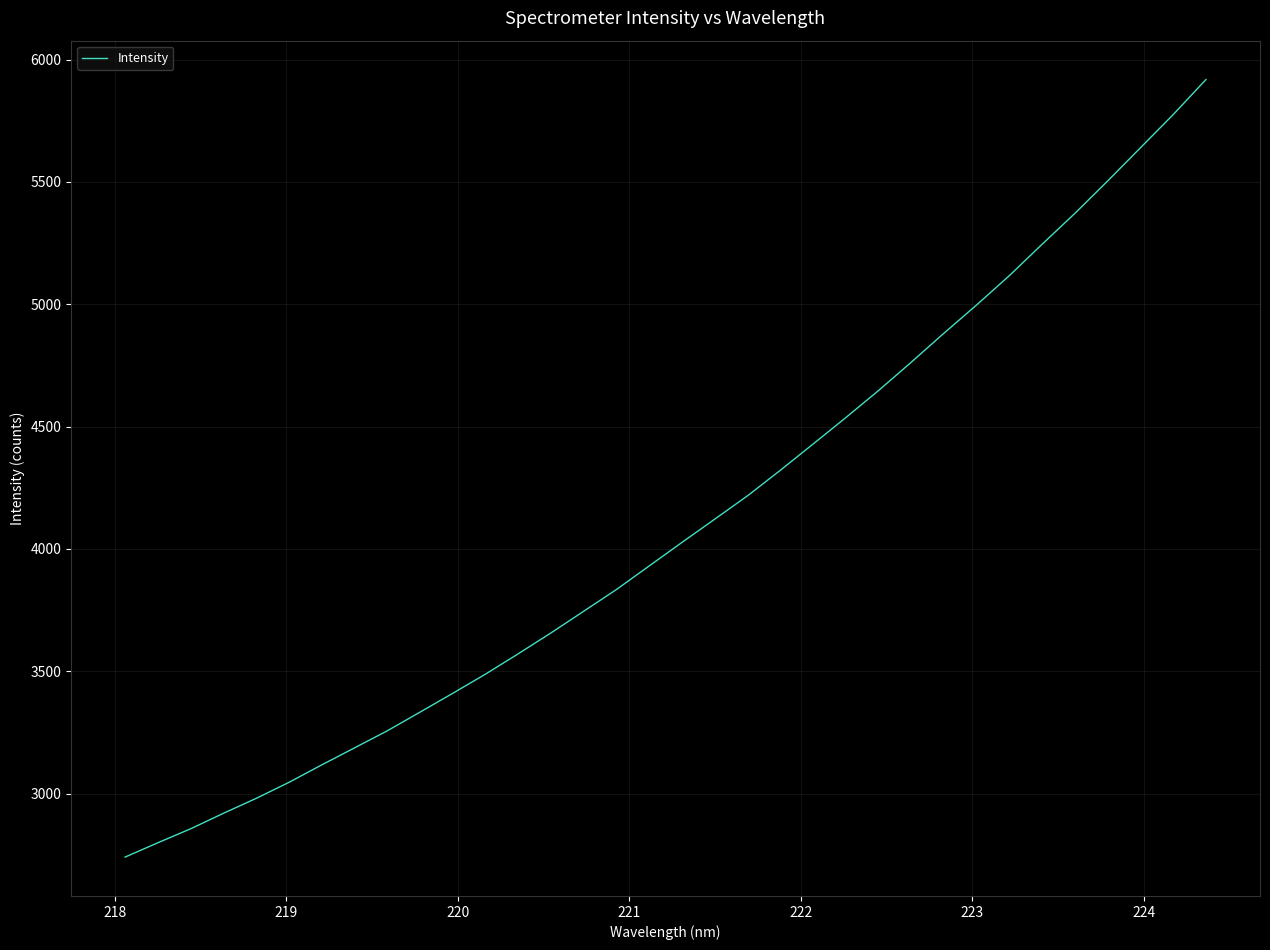

True or false: the data has more than 2 interior local peaks.

False